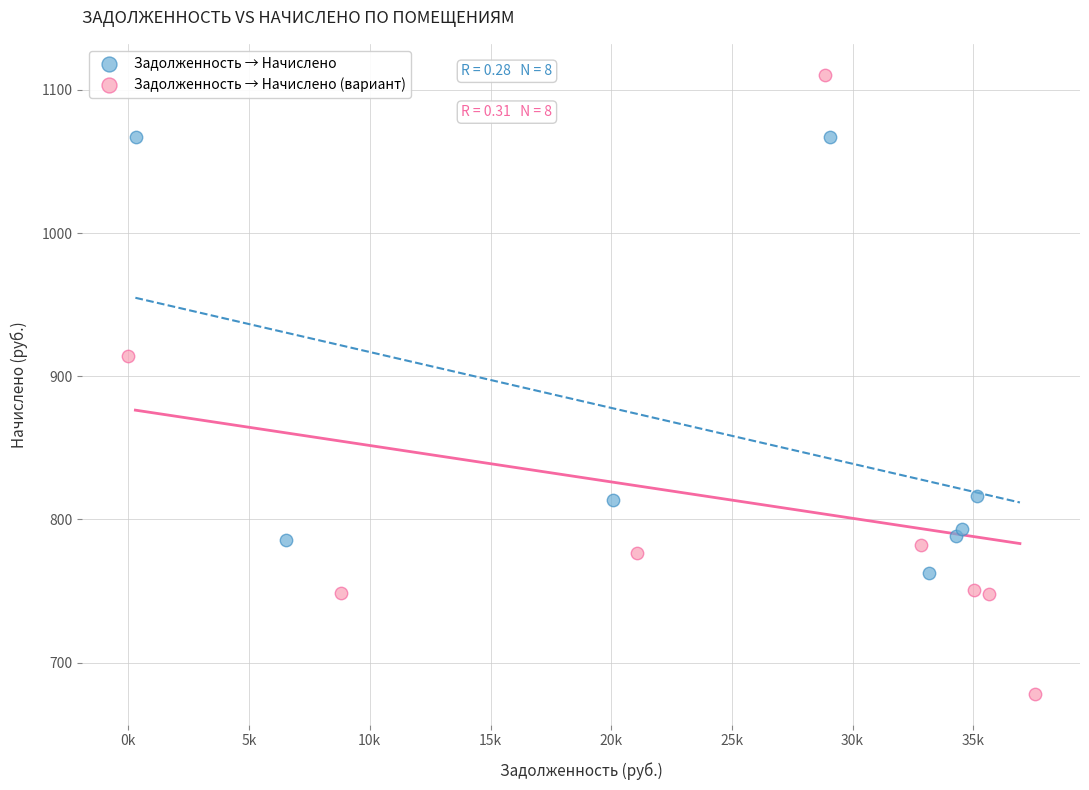

Which series contains the lowest Y value?

Задолженность → Начислено (вариант)